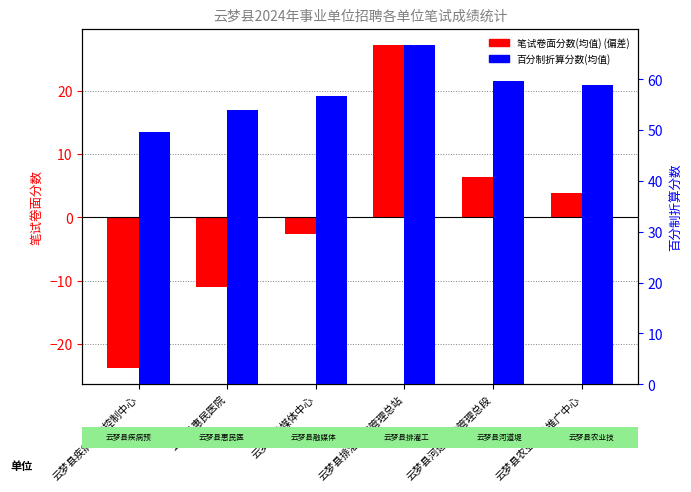

What is the value of the 百分制折算分数(均值) bar at the 2nd from the left?

53.9